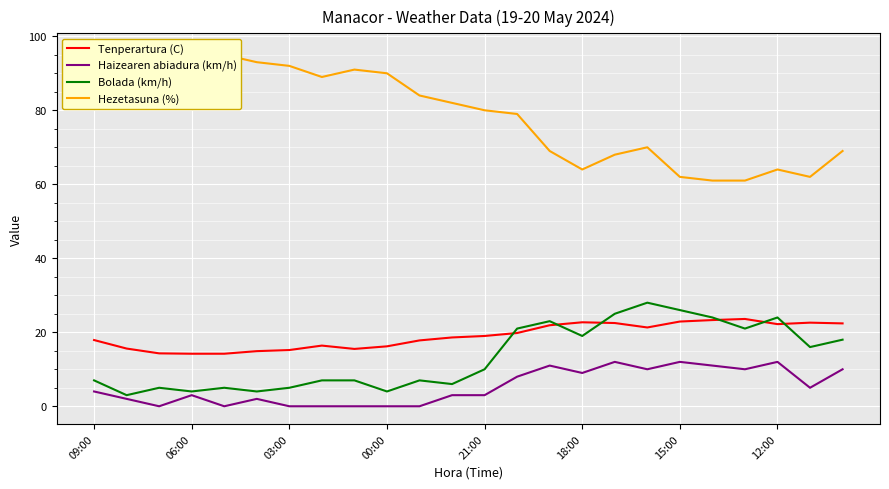

Which series has the widest spread of values?

Hezetasuna (%)